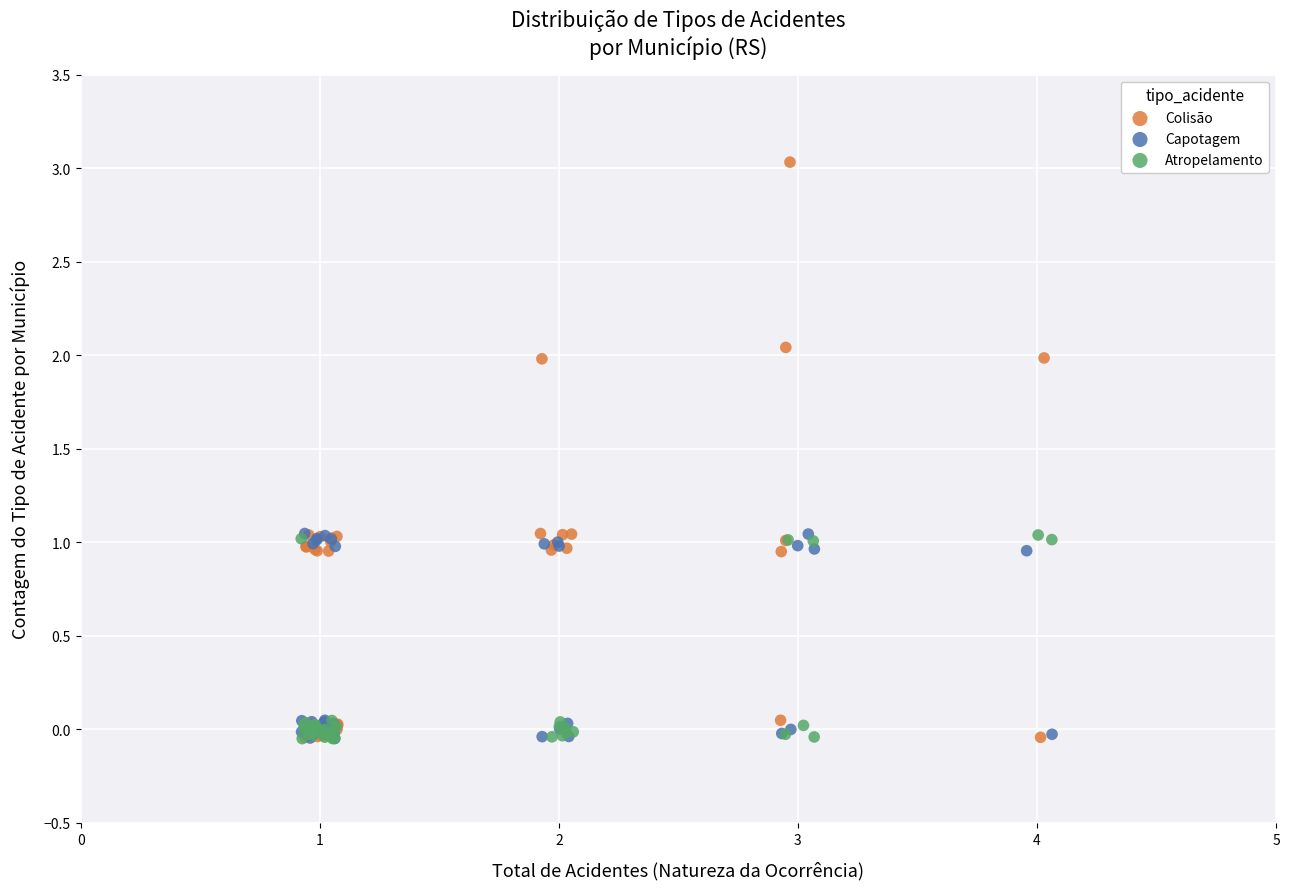

Which series reaches the maximum Y coordinate?

Colisão